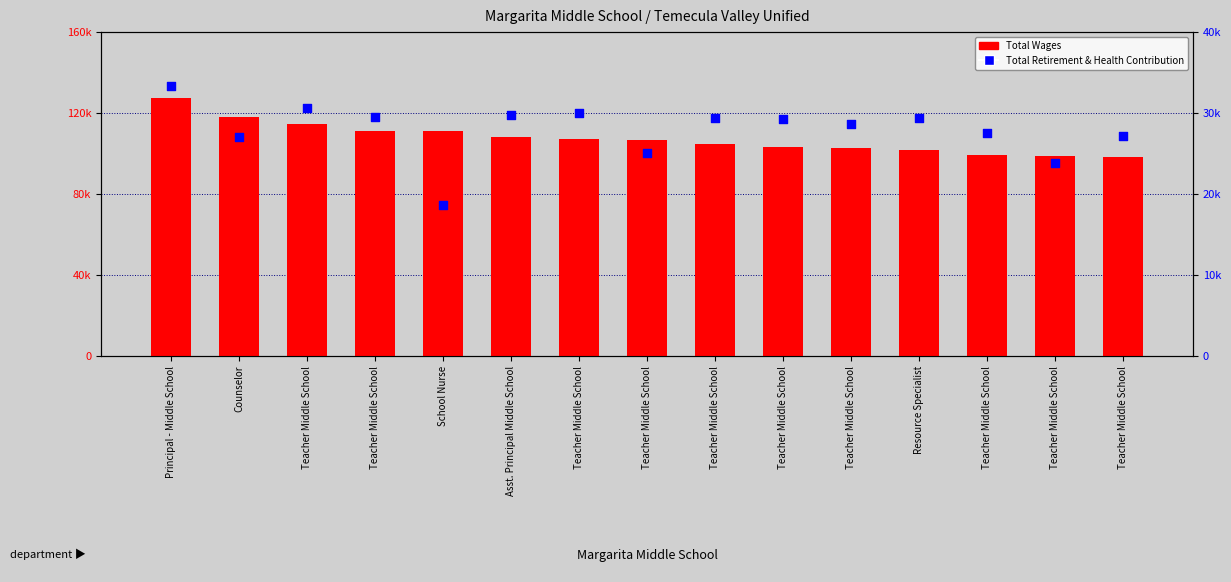

At which category is the sum across all series the highest?

Principal - Middle School